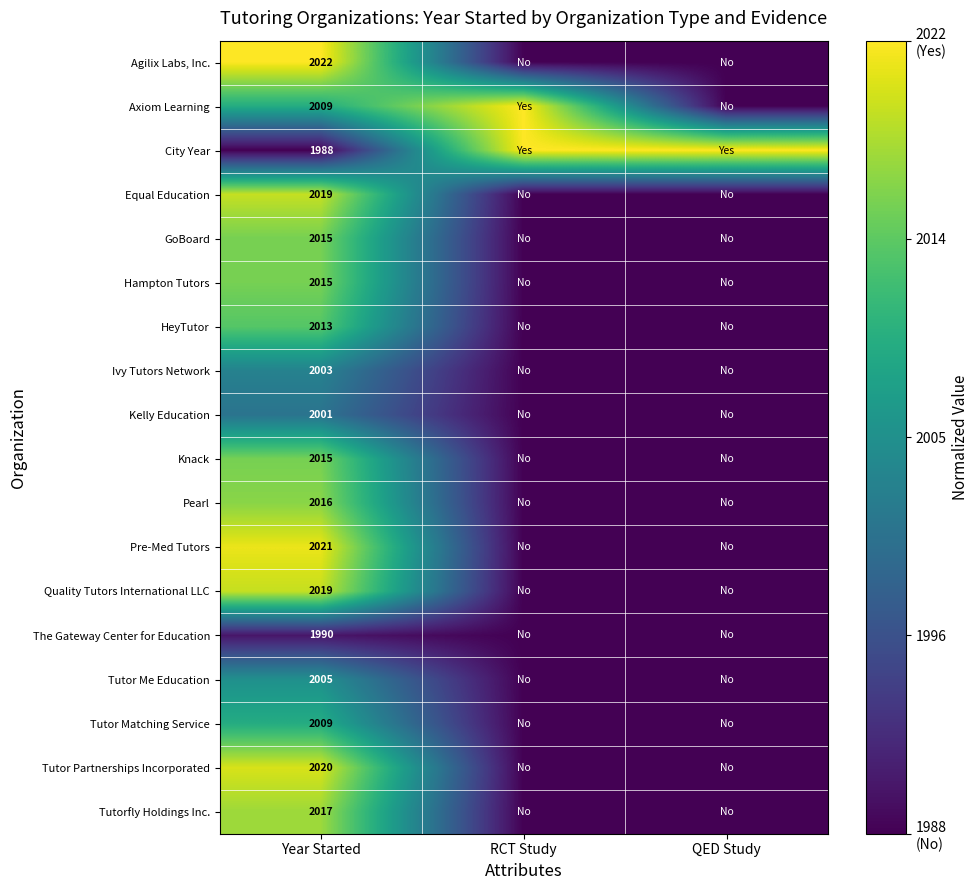

What is the difference between the highest and lowest values at Year Started?

34